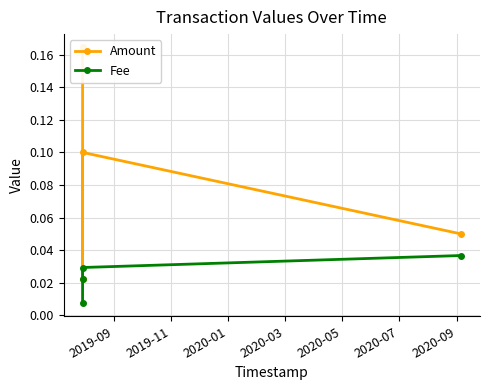

True or false: Amount and Fee cross at least once.

False